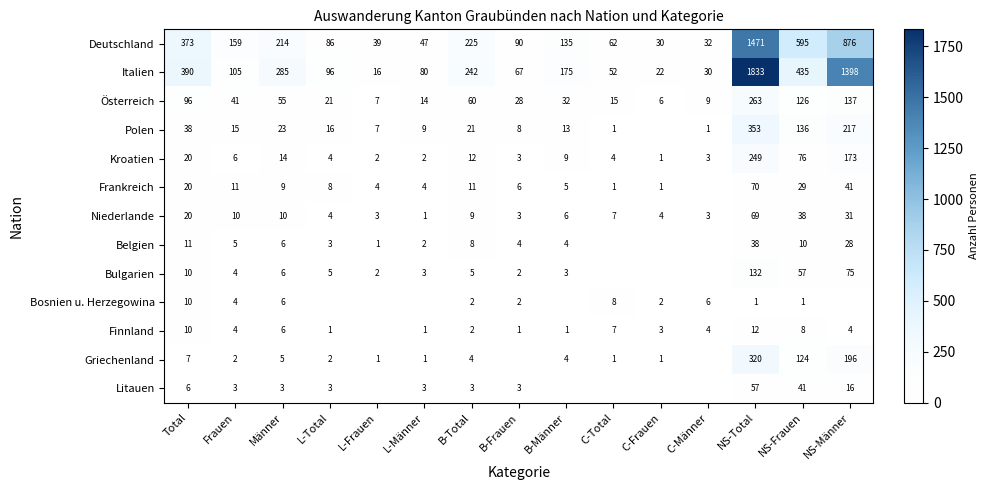

How many values in the Kroatien series are below 6?

7